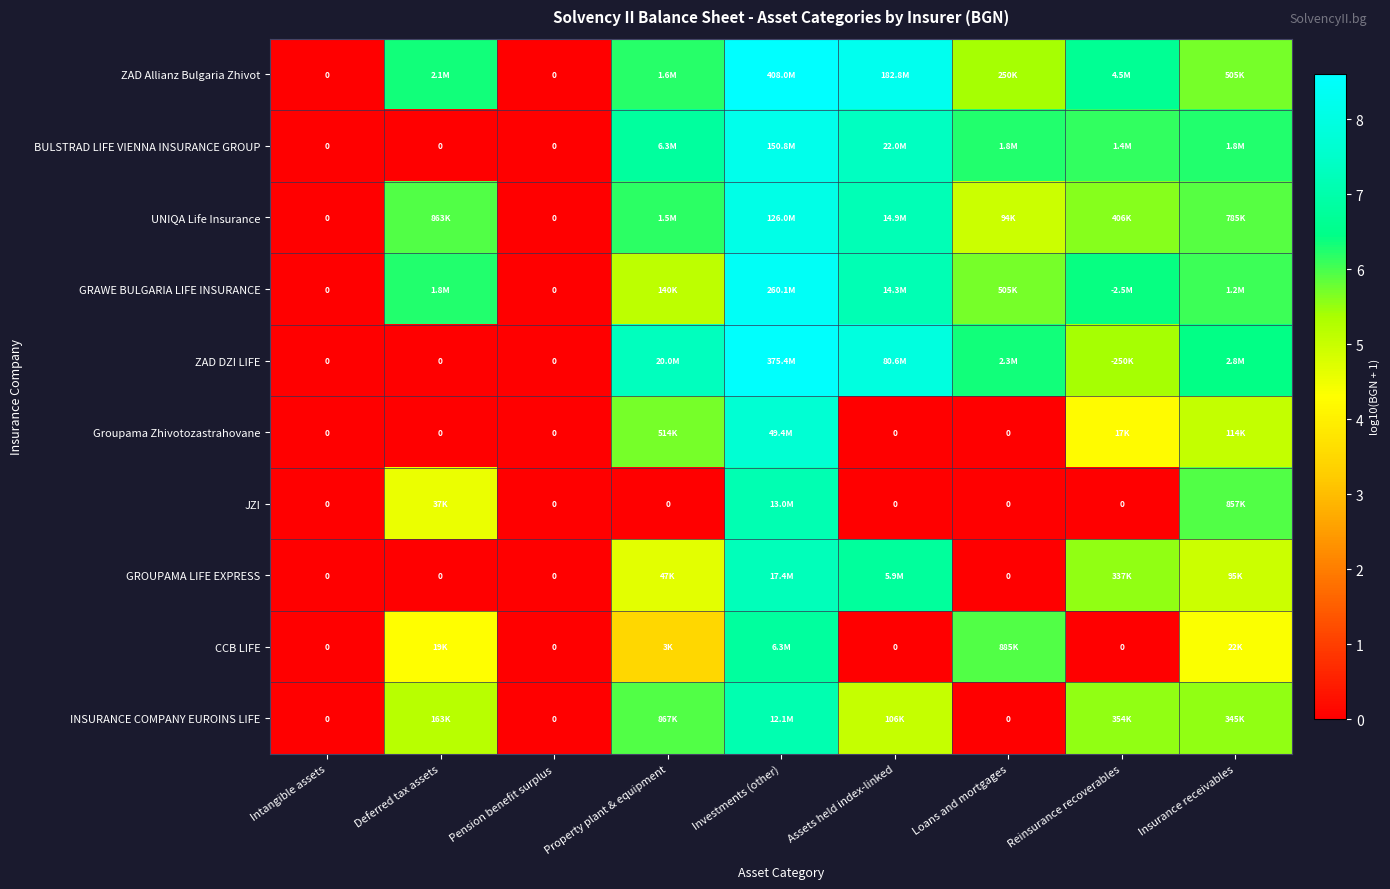

What is the maximum value shown in the chart?

8.6